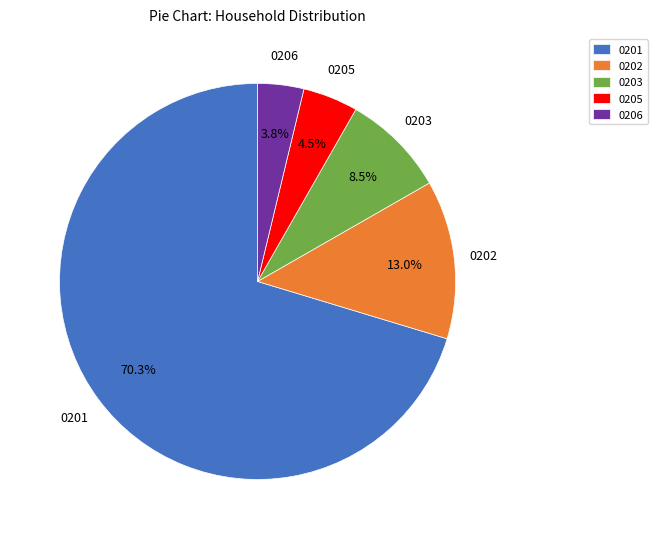

What is the smallest slice in the pie chart?

0206